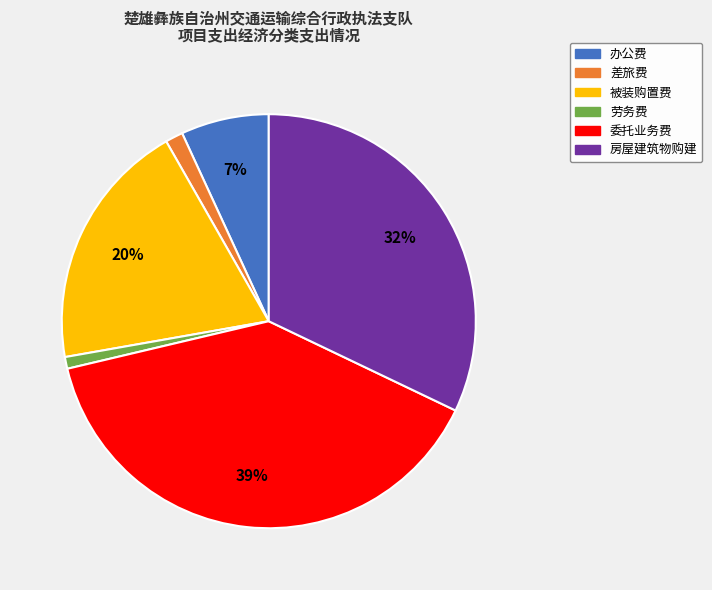

Which has a higher value, 办公费 or 差旅费?

办公费